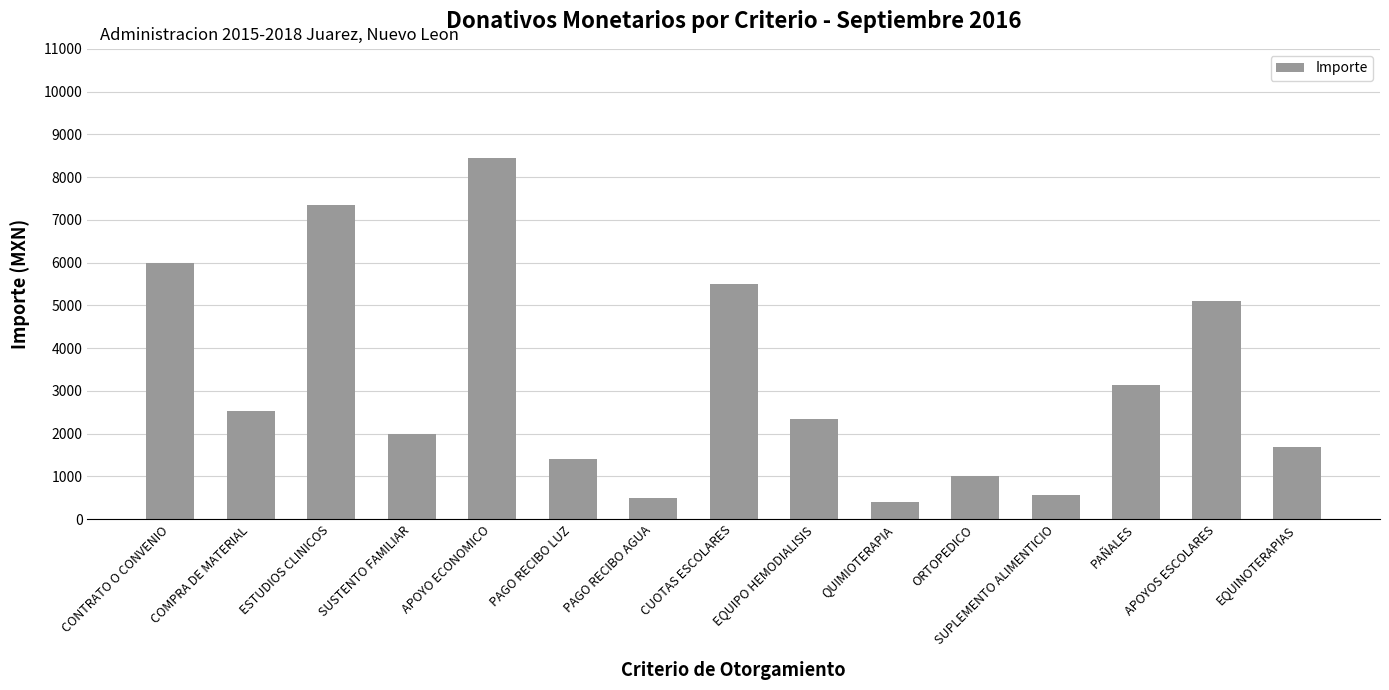

What is the average value?

3199.8